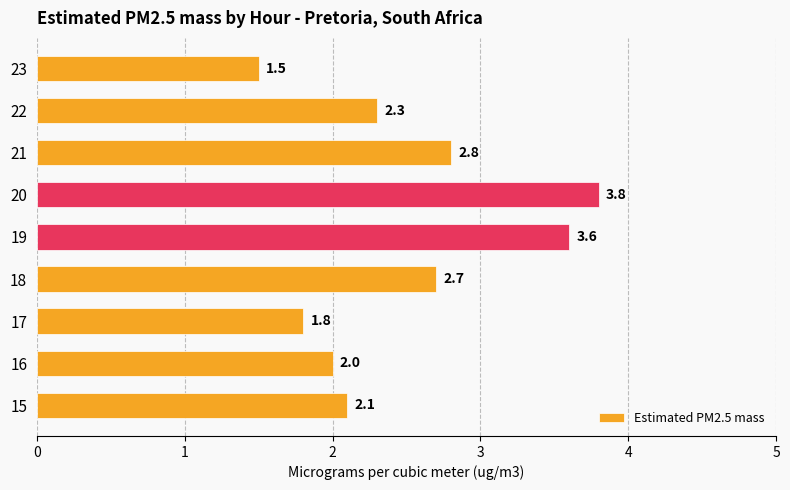

What is the change in value from 19 to 23?

-2.1